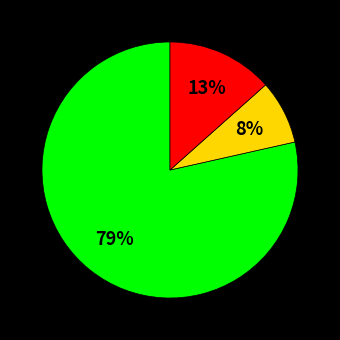

To the nearest percent, what is the average slice percentage?

33%